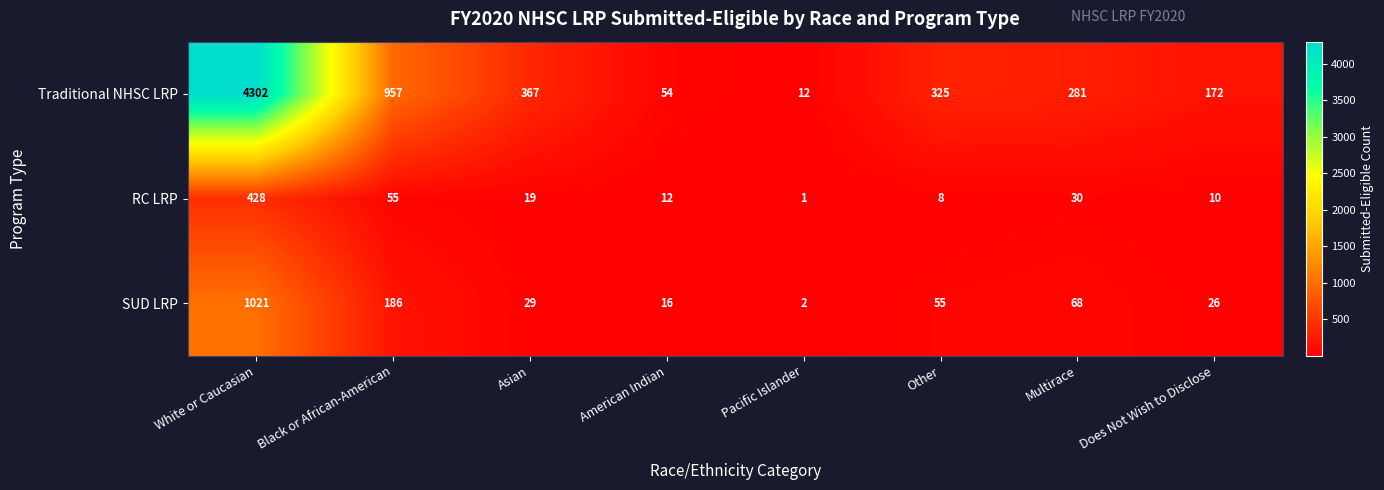

Read the RC LRP value at Black or African-American.

55